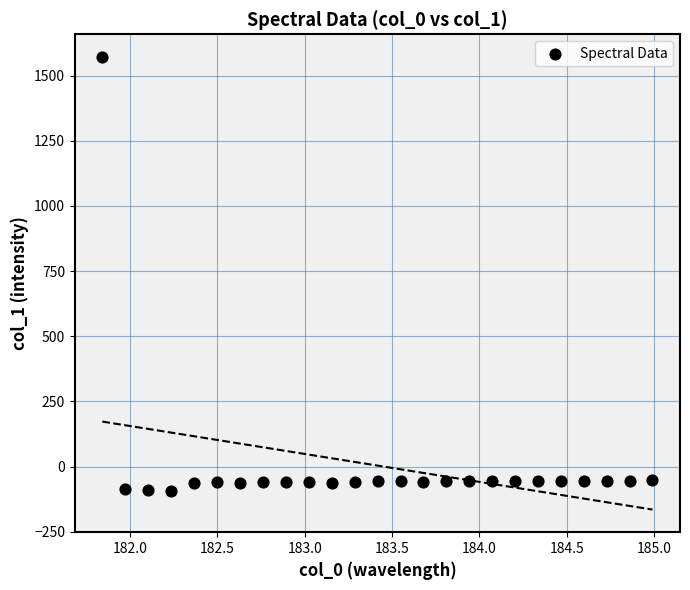

What is the range of Y values (max minus min)?

1664.2